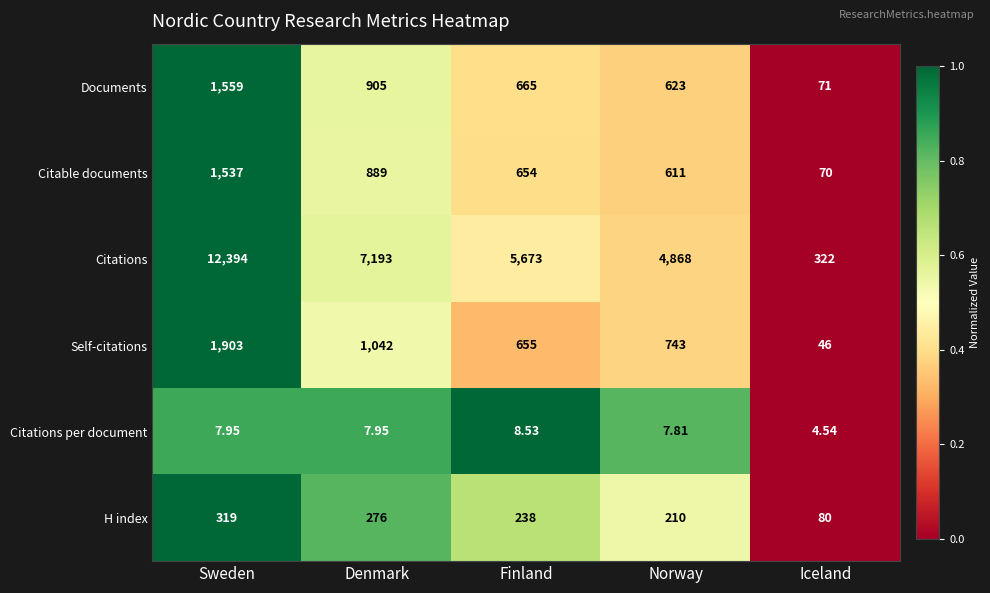

Which category has the lowest value across all series?

Iceland